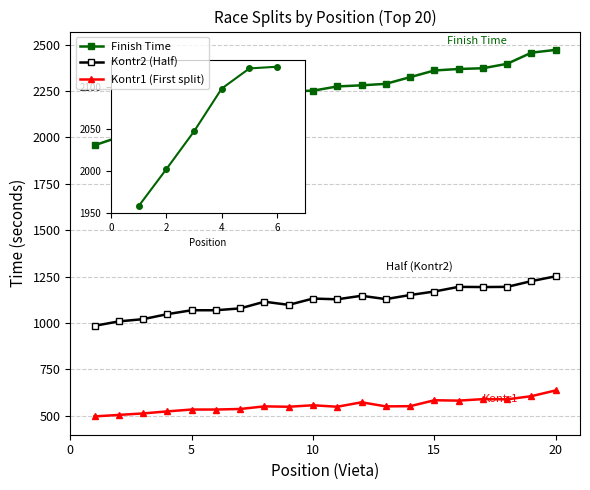

True or false: Kontr1 (First split) has more than 0 points higher than both neighbors.

True